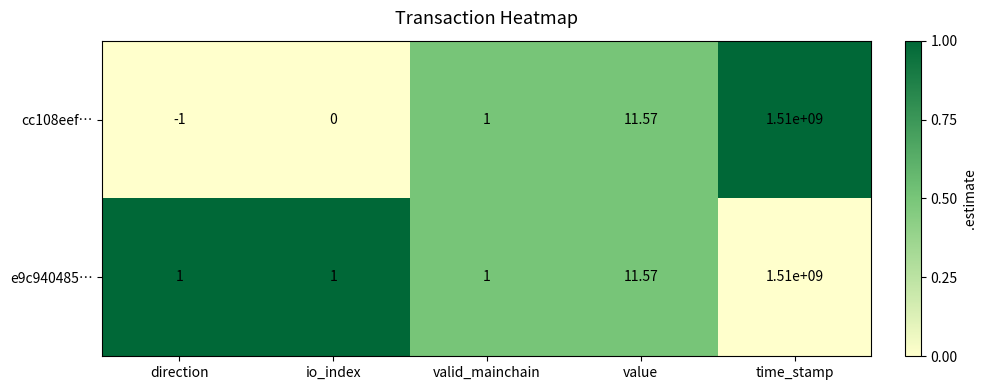

Count the number of data series in this chart.

2